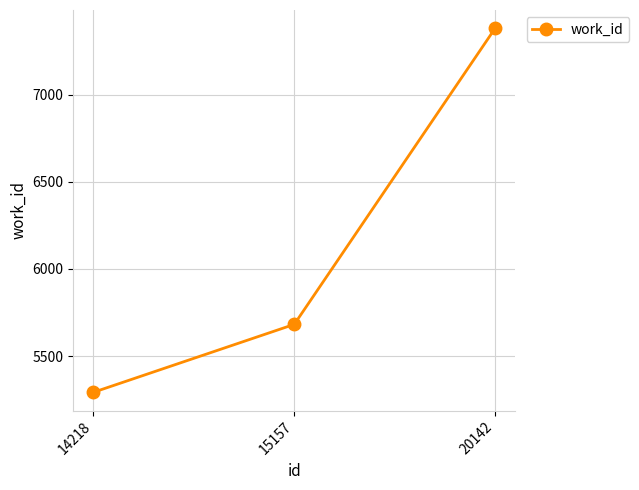

Reading right to left, list all the values displayed in this chart.

20142=7382	15157=5682	14218=5292